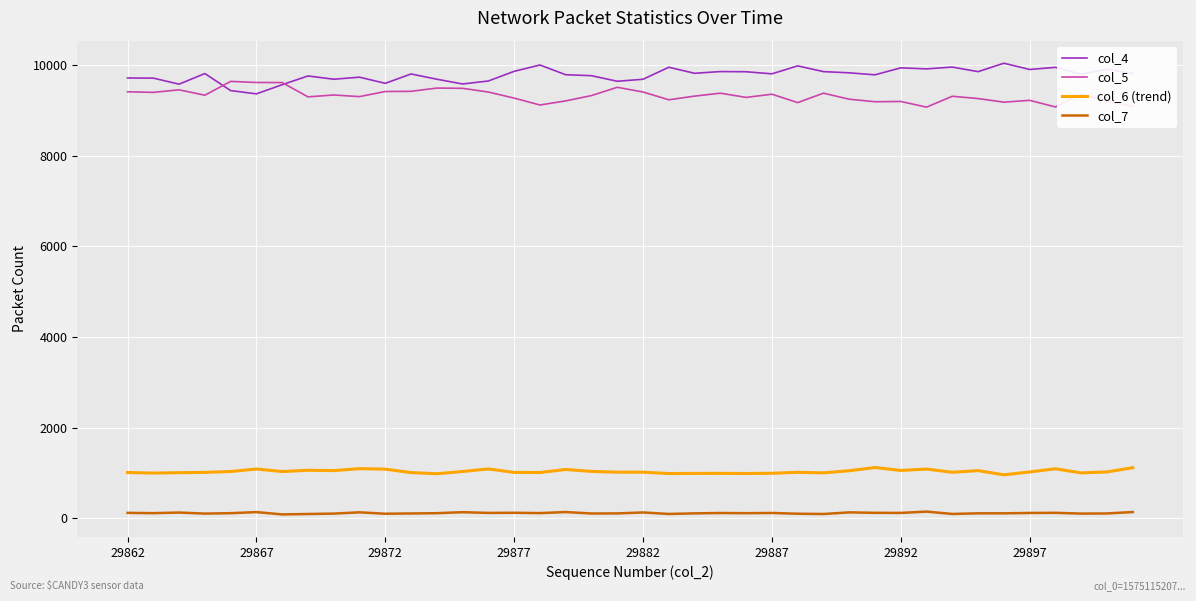

Which series has the largest total across all categories?

col_4